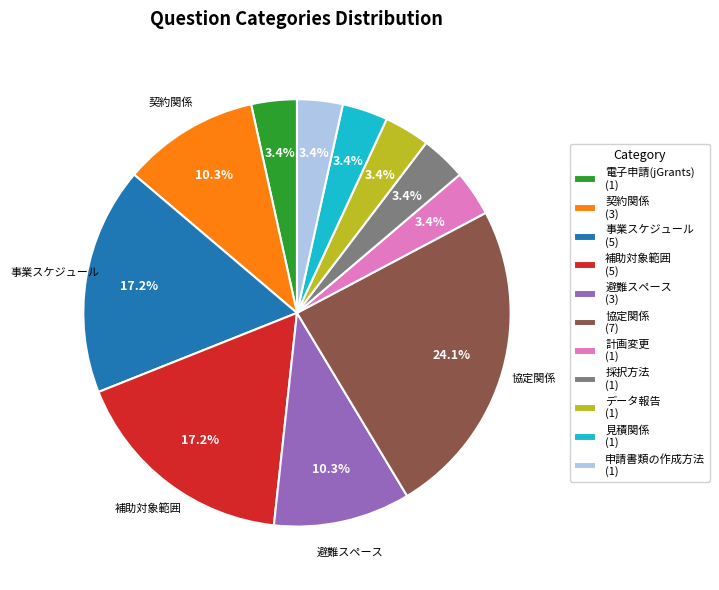

To the nearest percent, what is the difference between the largest and smallest slice percentages?

21%